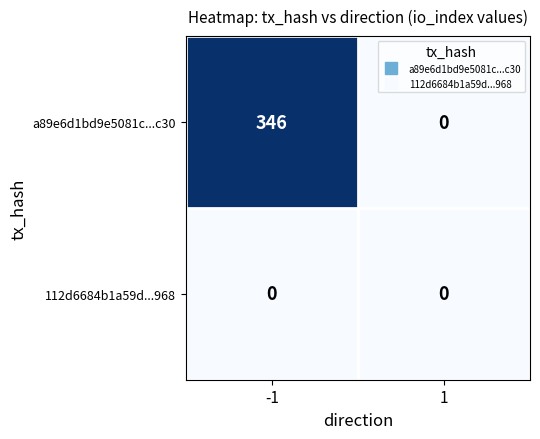

Which series has the widest spread of values?

a89e6d1bd9e5081c...c30